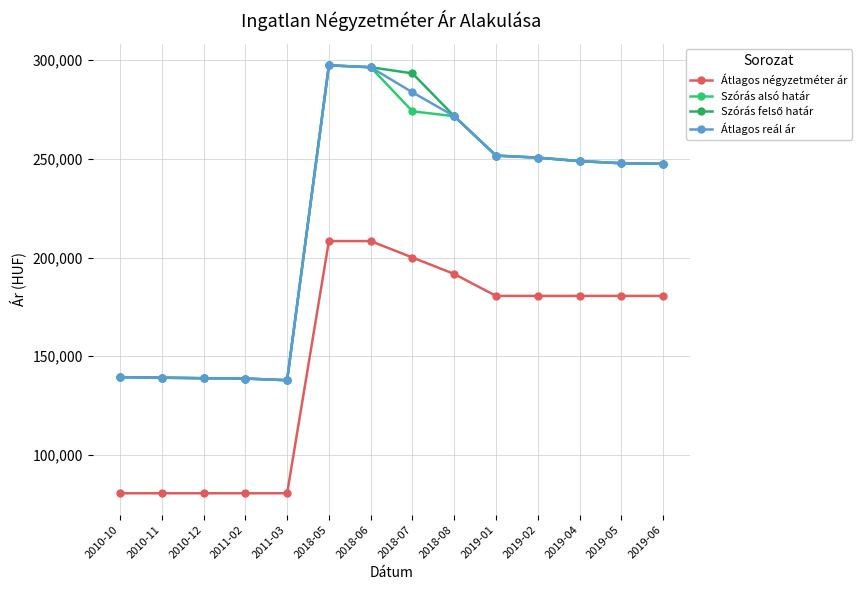

How many distinct data groups are displayed?

4